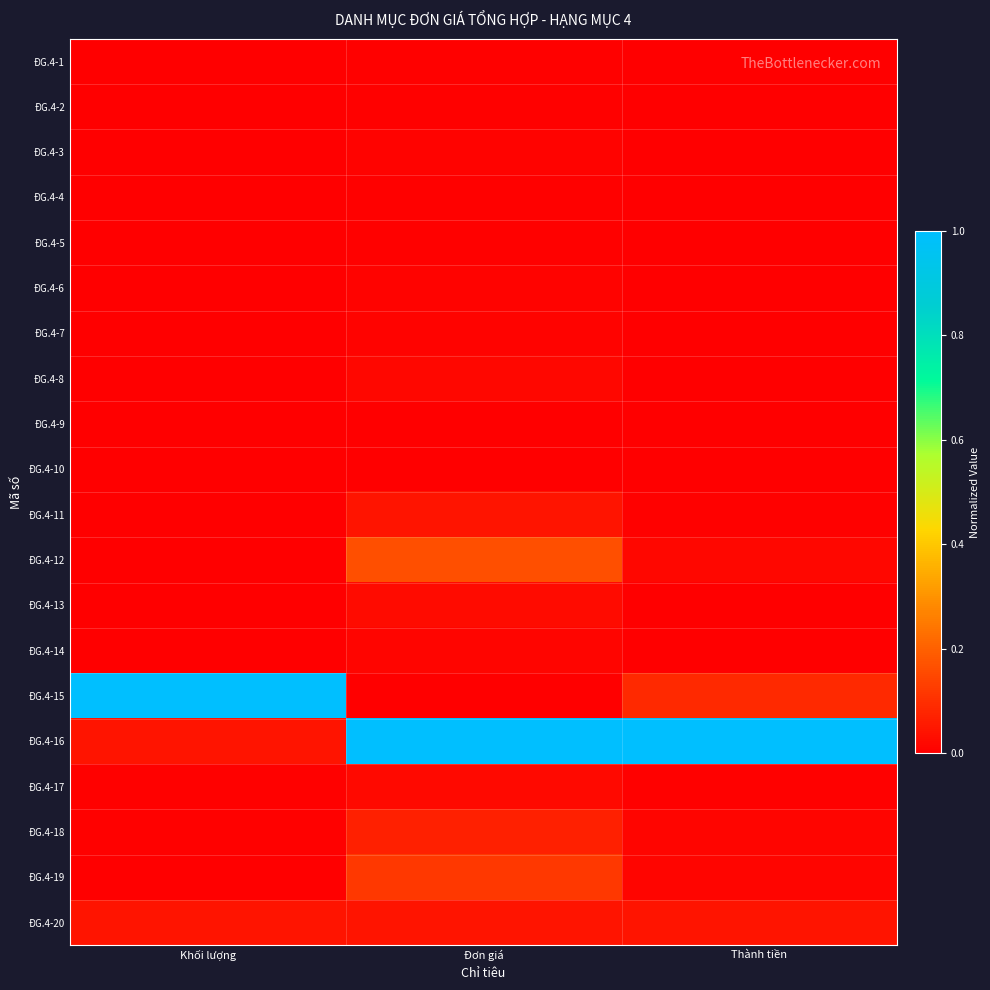

Reading left to right, extract all data points from this chart.

ĐG.4-1: Khối lượng=0.0	Đơn giá=0.0	Thành tiền=0.0
ĐG.4-2: Khối lượng=0.0	Đơn giá=0.0	Thành tiền=0.0
ĐG.4-3: Khối lượng=0.0	Đơn giá=0.0	Thành tiền=0.0
ĐG.4-4: Khối lượng=0.0	Đơn giá=0.0	Thành tiền=0.0
ĐG.4-5: Khối lượng=0.0	Đơn giá=0.0	Thành tiền=0.0
ĐG.4-6: Khối lượng=0.0	Đơn giá=0.0	Thành tiền=0.0
ĐG.4-7: Khối lượng=0.0	Đơn giá=0.0	Thành tiền=0.0
ĐG.4-8: Khối lượng=0.0	Đơn giá=0.0	Thành tiền=0.0
ĐG.4-9: Khối lượng=0.0	Đơn giá=0.0	Thành tiền=0.0
ĐG.4-10: Khối lượng=0.0	Đơn giá=0.0	Thành tiền=0.0
ĐG.4-11: Khối lượng=0.0	Đơn giá=0.0	Thành tiền=0.0
ĐG.4-12: Khối lượng=0.0	Đơn giá=0.2	Thành tiền=0.0
ĐG.4-13: Khối lượng=0.0	Đơn giá=0.0	Thành tiền=0.0
ĐG.4-14: Khối lượng=0.0	Đơn giá=0.0	Thành tiền=0.0
ĐG.4-15: Khối lượng=1.0	Đơn giá=0.0	Thành tiền=0.1
ĐG.4-16: Khối lượng=0.0	Đơn giá=1.0	Thành tiền=1.0
ĐG.4-17: Khối lượng=0.0	Đơn giá=0.0	Thành tiền=0.0
ĐG.4-18: Khối lượng=0.0	Đơn giá=0.1	Thành tiền=0.0
ĐG.4-19: Khối lượng=0.0	Đơn giá=0.1	Thành tiền=0.0
ĐG.4-20: Khối lượng=0.0	Đơn giá=0.0	Thành tiền=0.0